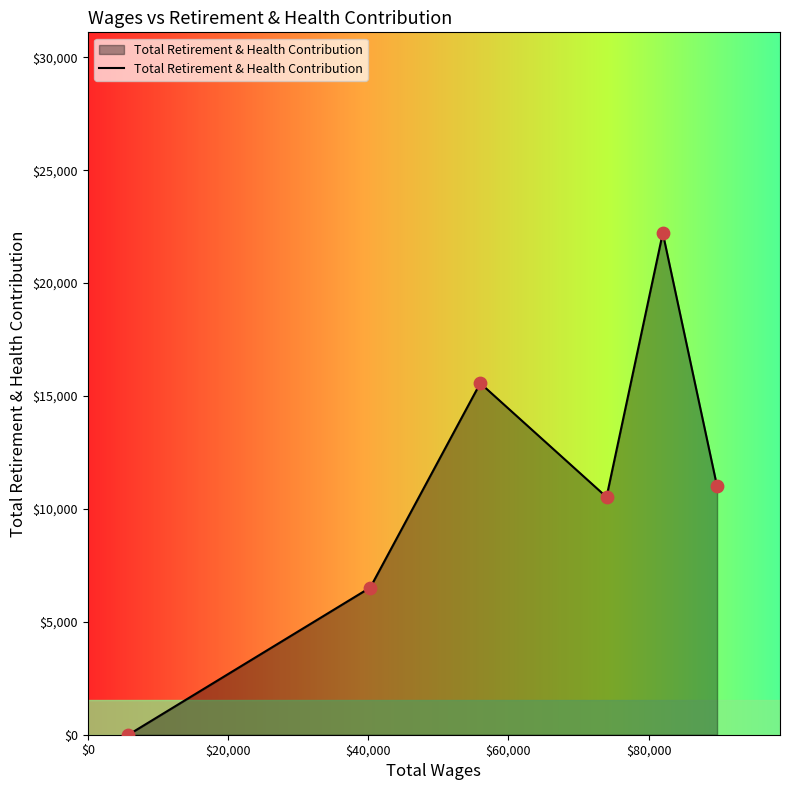

True or false: there are more than 0 points higher than both neighbors.

True